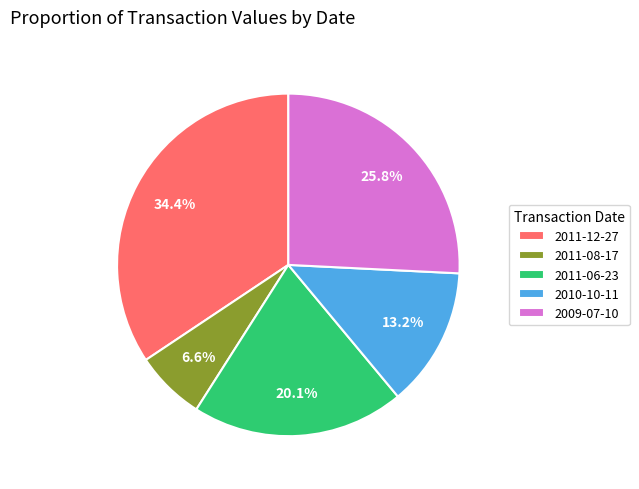

Which category has the smallest portion of the pie?

2011-08-17